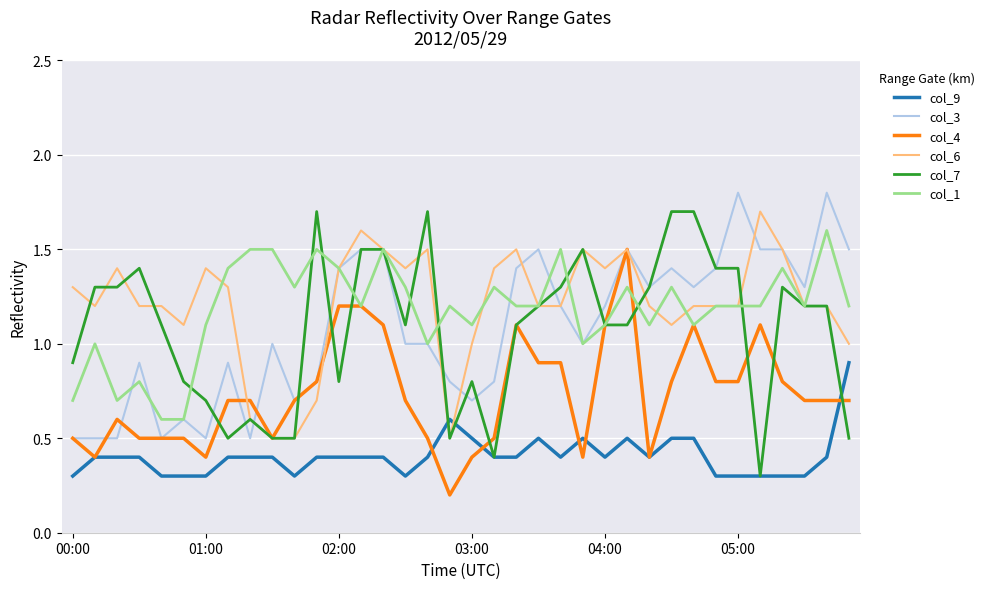

True or false: col_9 and col_1 intersect in this chart.

False